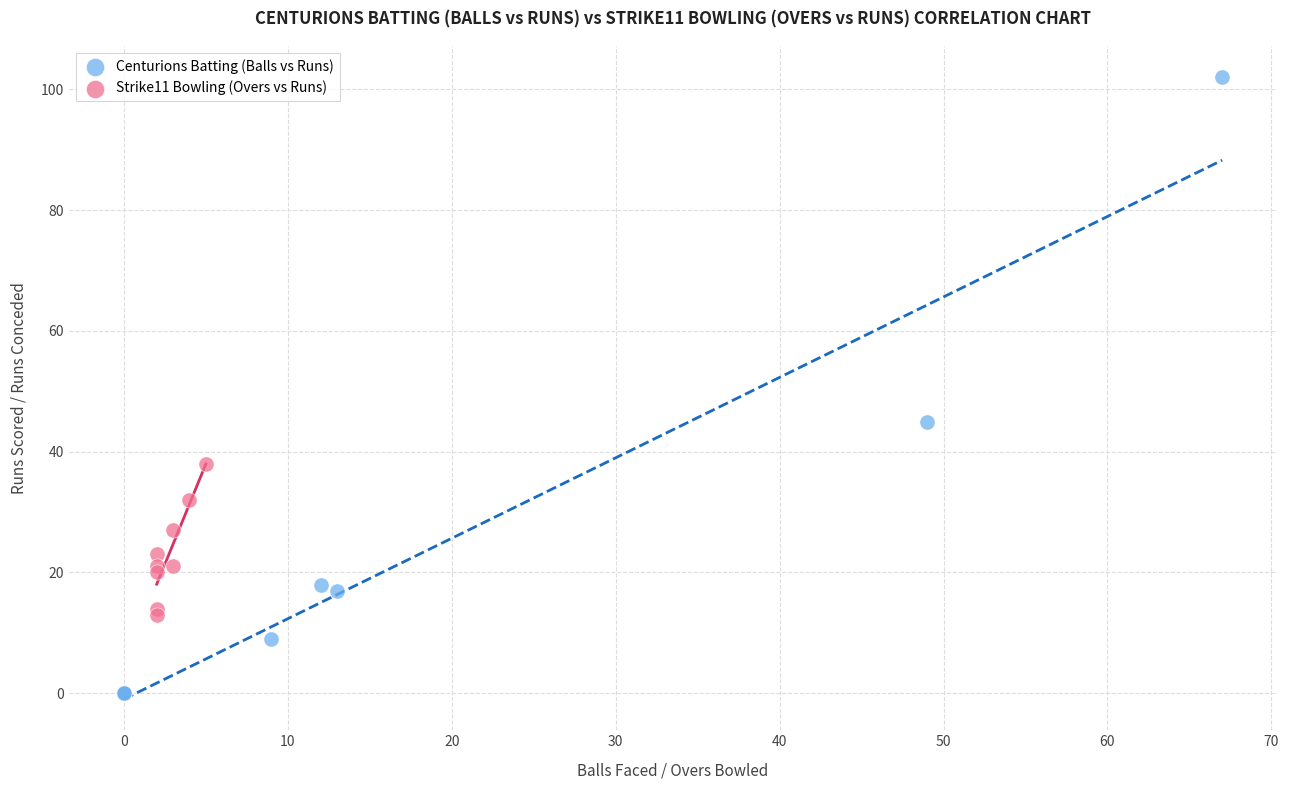

Which series contains the highest Y value?

Centurions Batting (Balls vs Runs)